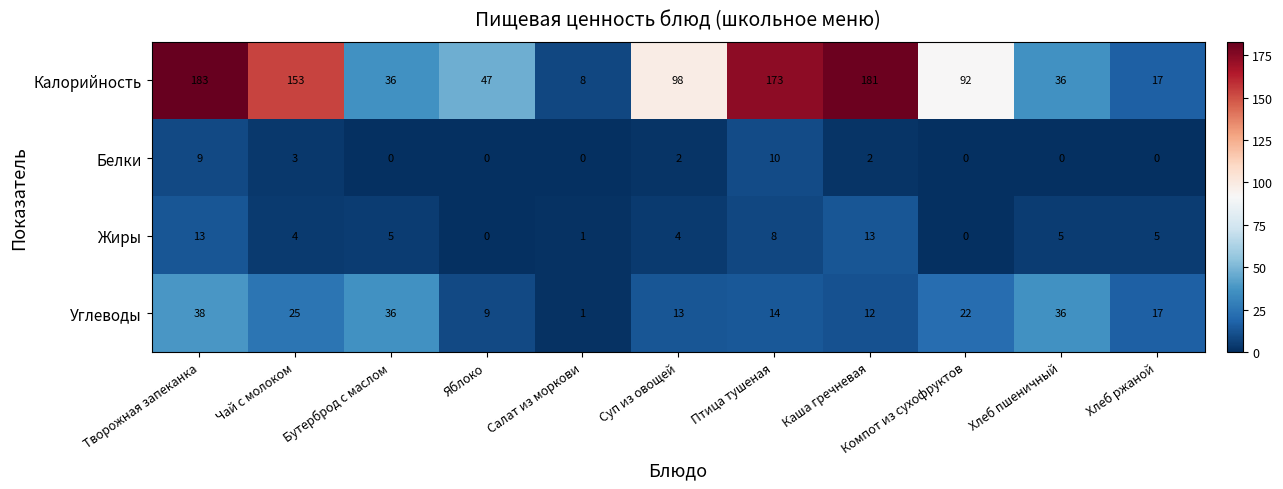

List the series in order of their peak value, highest first.

Калорийность, Углеводы, Жиры, Белки